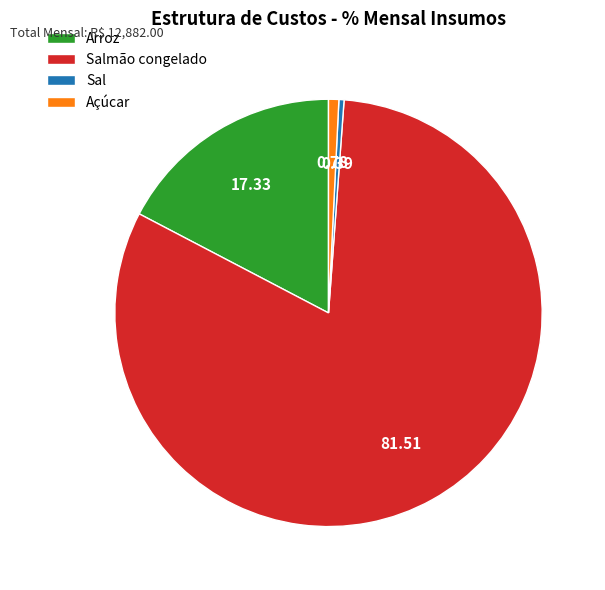

Between Arroz and Sal, which is larger?

Arroz